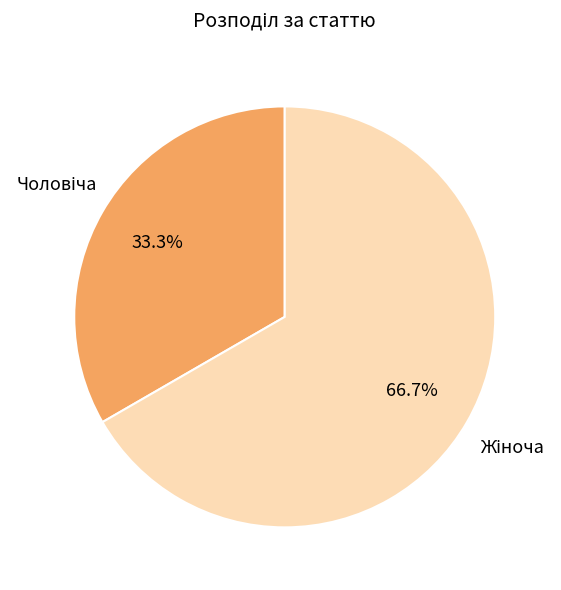

Does any single category account for the majority?

Yes